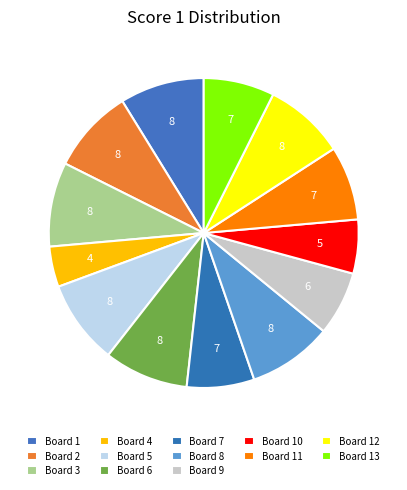

Combined, what portion of the pie is Board 13 and Board 3?

16.2%